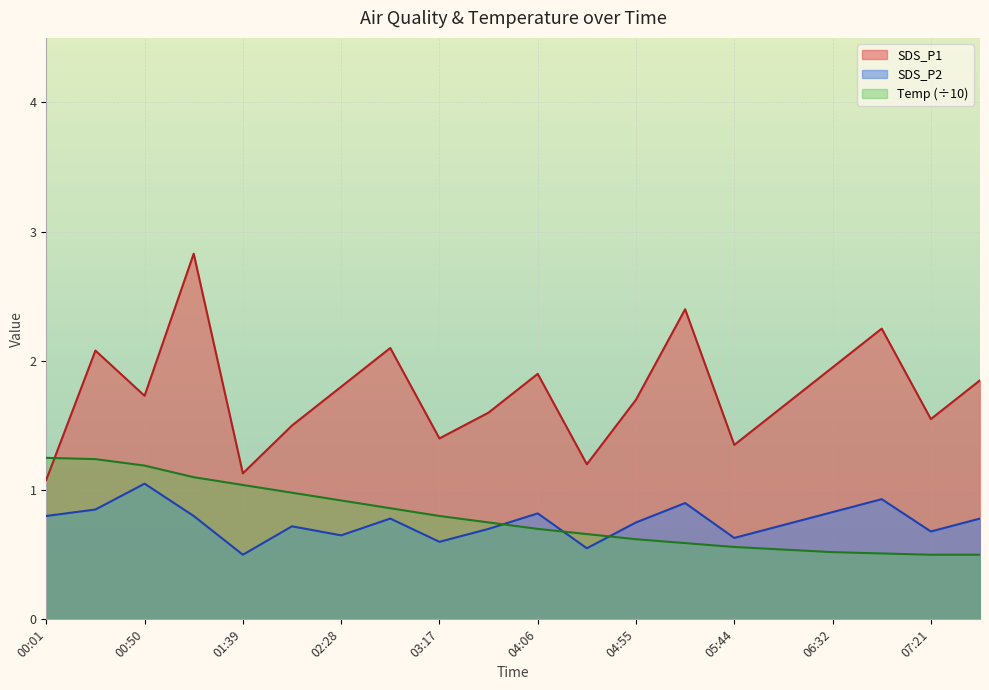

Which series has the largest total across all categories?

SDS_P1